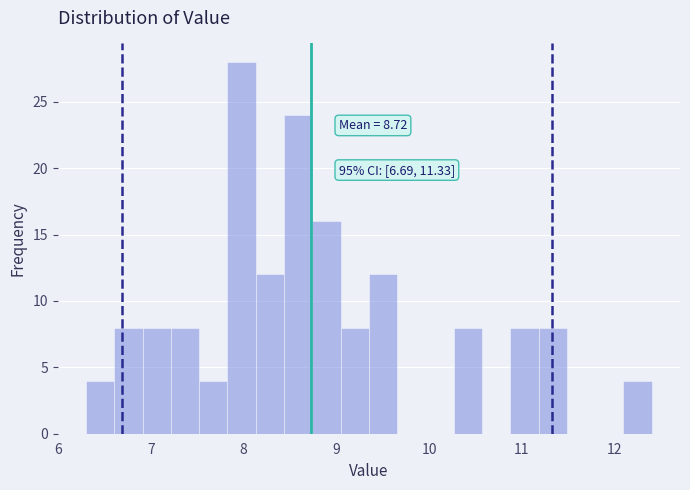

Read against the x-axis, roughly where is the centre of the tallest bar?

8.0